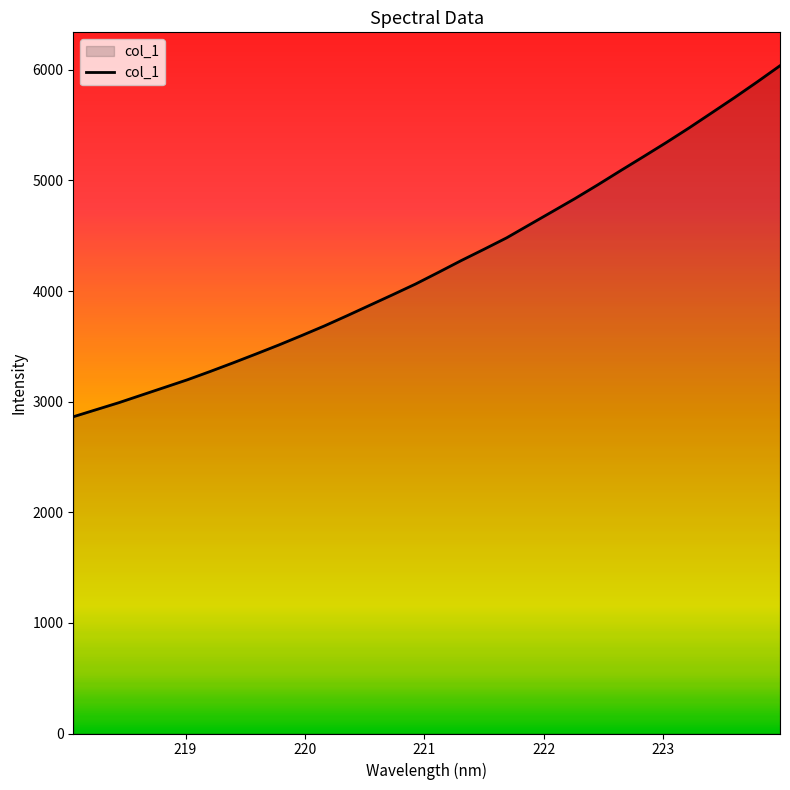

What is the minimum value shown in the chart?

2863.3